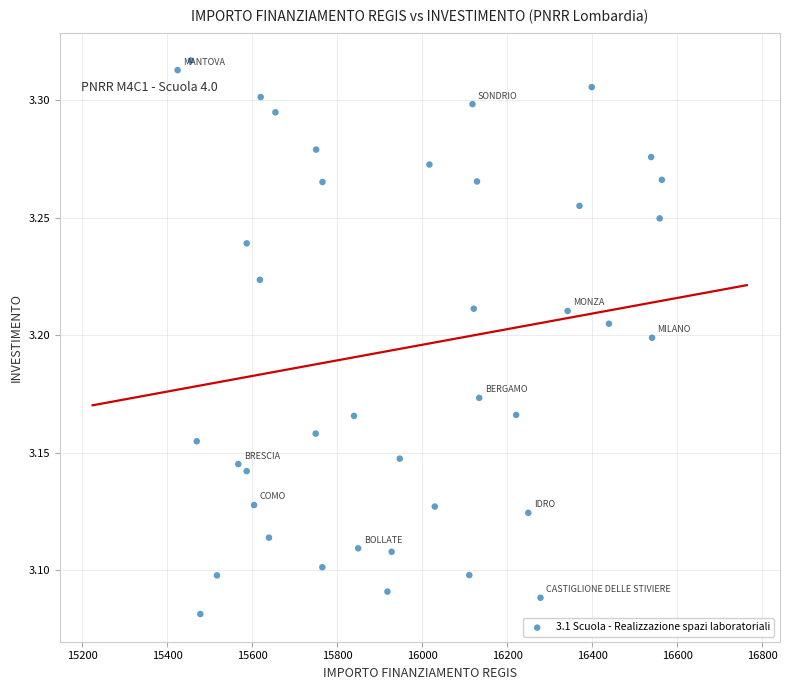

How many data points are displayed?

40